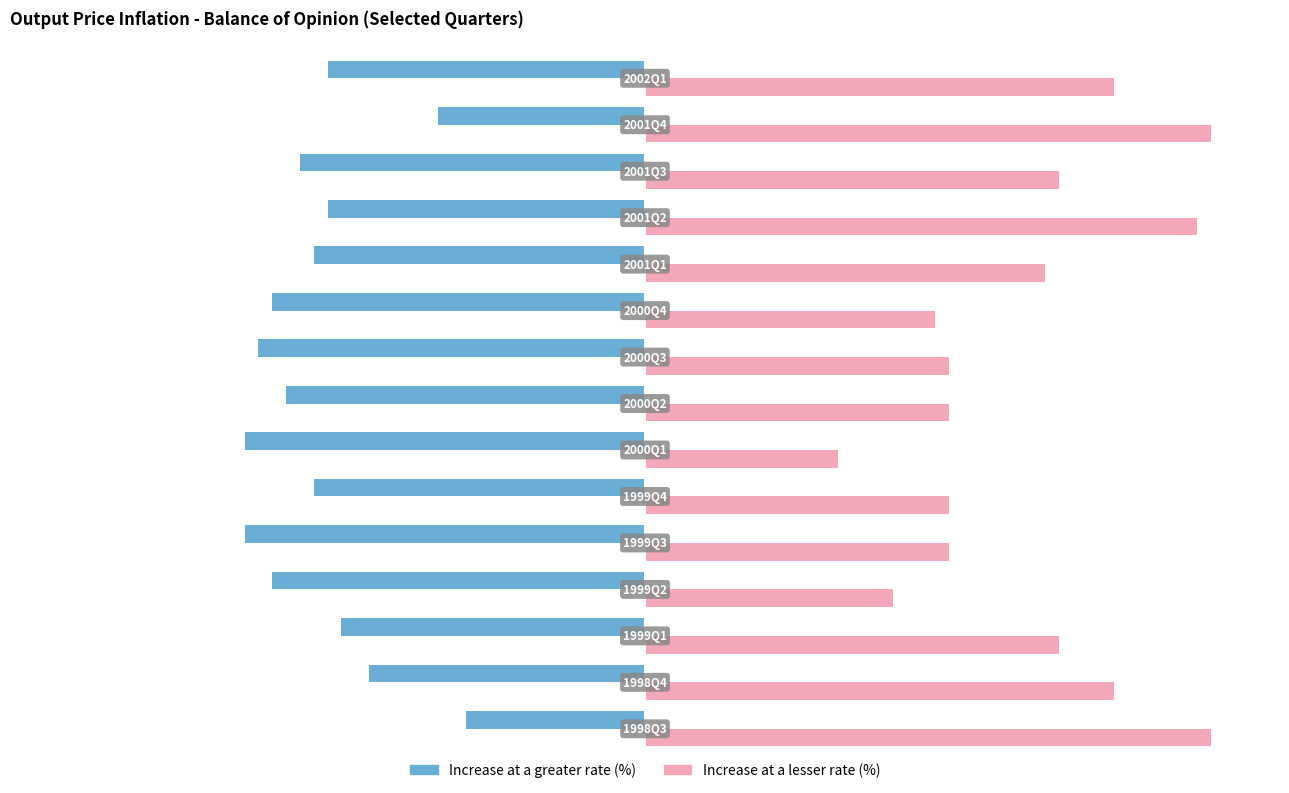

What is the difference between the maximum and minimum values in the Increase at a lesser rate (%) series?

27